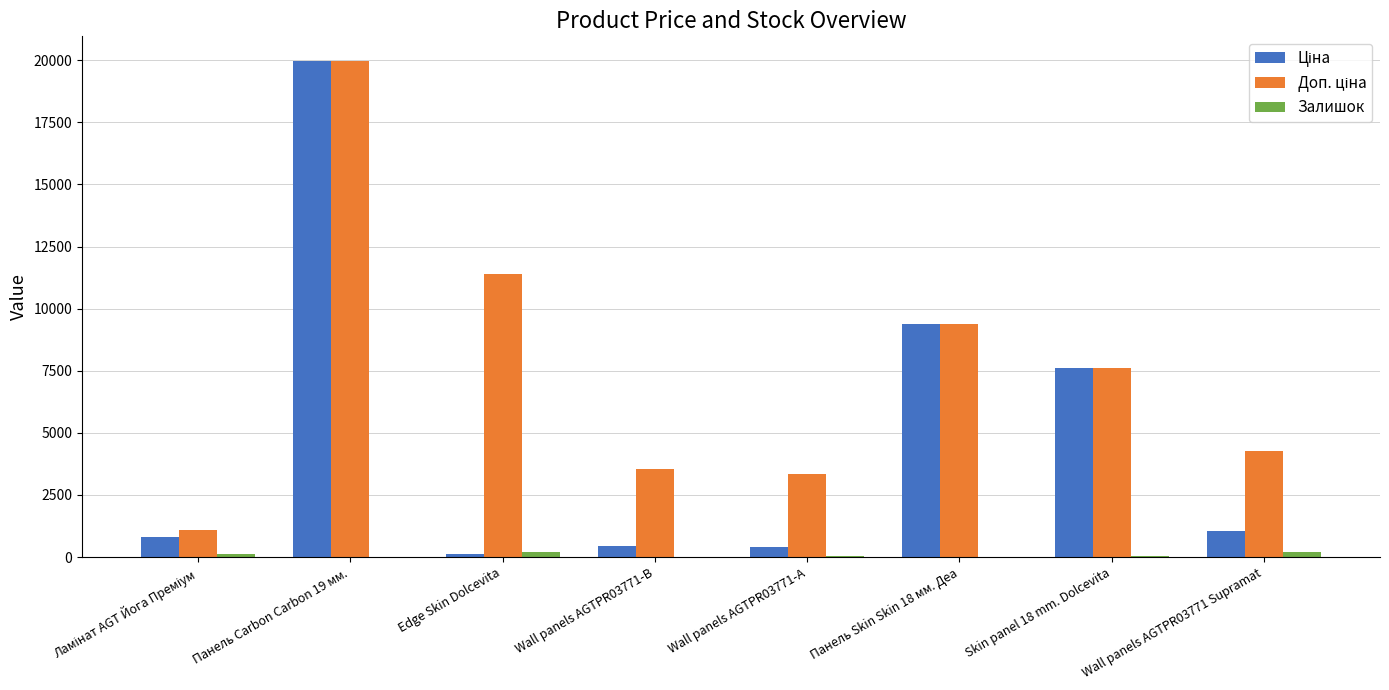

Which category has the highest value across all series?

Панель Carbon Carbon 19 мм.